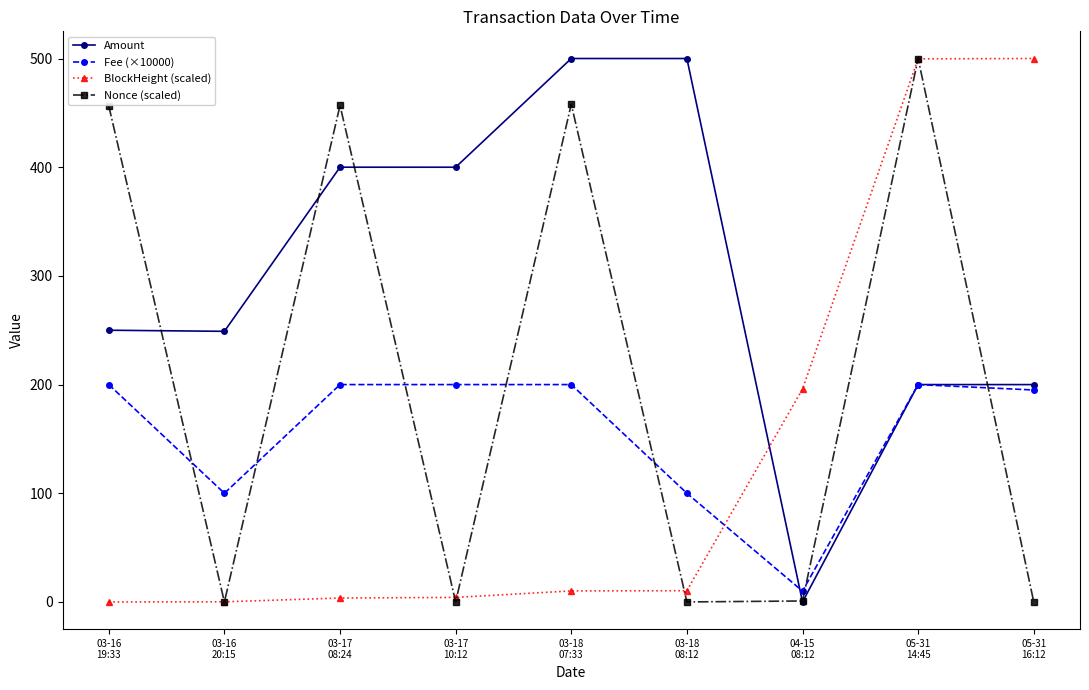

Which series has the largest total across all categories?

Amount